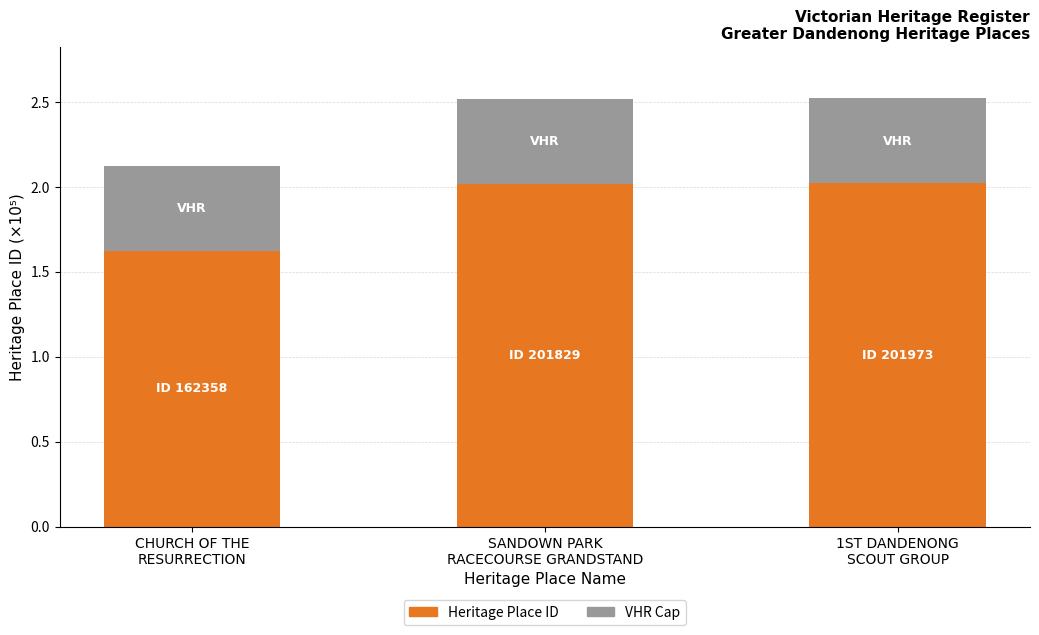

Are the bars horizontal?

No